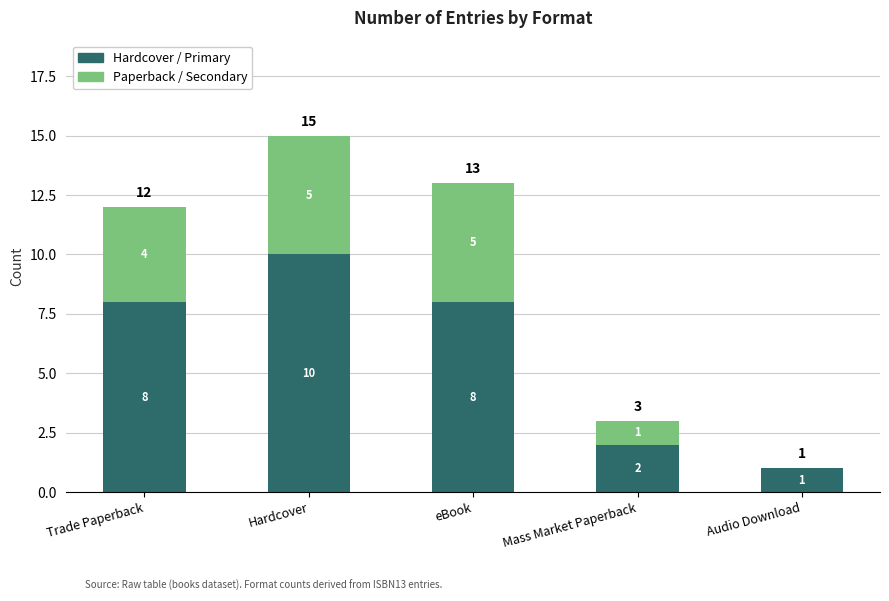

What is the total value across all series at Mass Market Paperback?

3